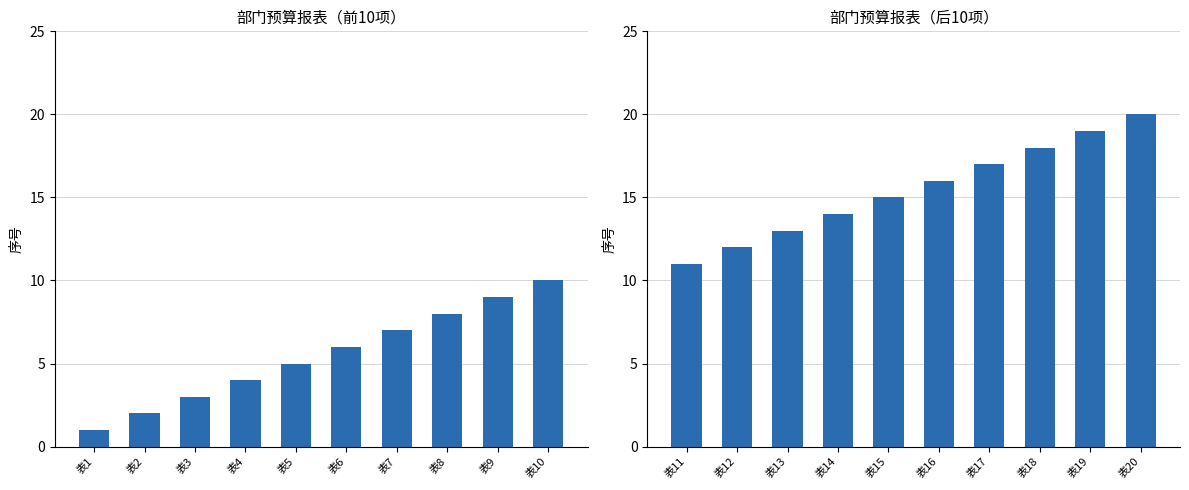

The chart shows a value of 7 at 表13. True or false?

False